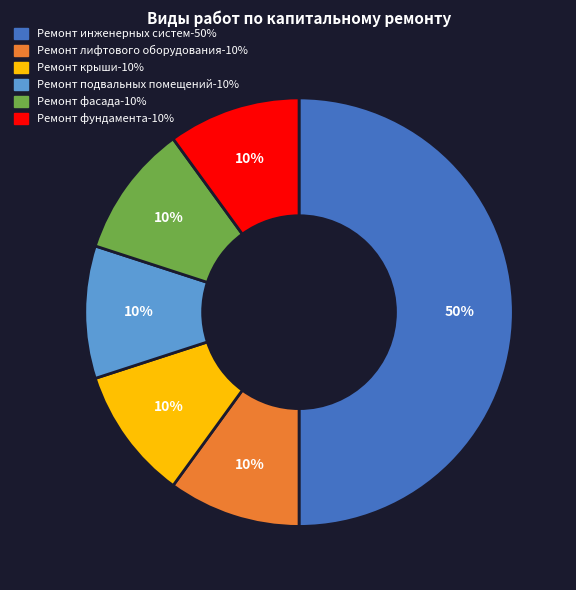

To the nearest percent, what is the difference between the largest and smallest slice percentages?

40%